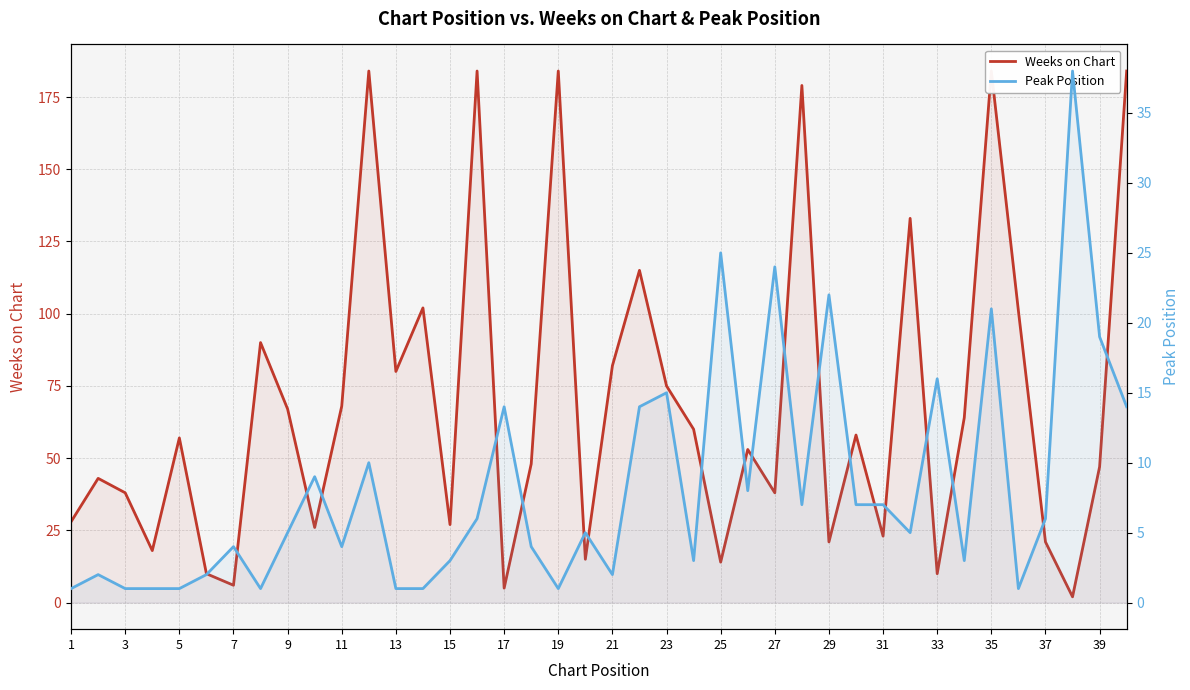

Between 20 and 35, which series saw the biggest shift?

Weeks on Chart